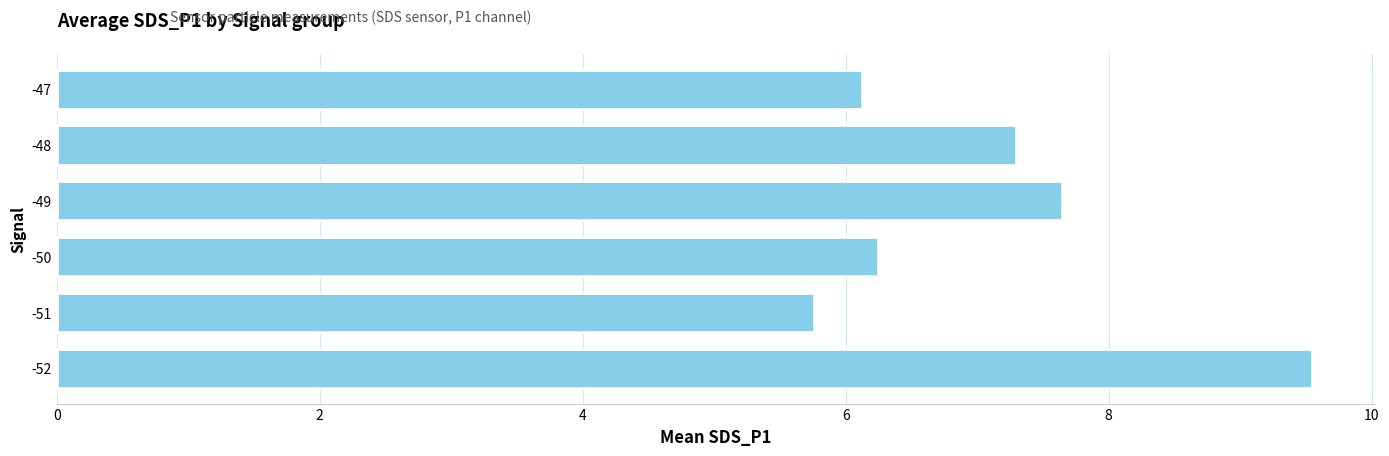

Is it true that the value at -51 is 5.8?

True